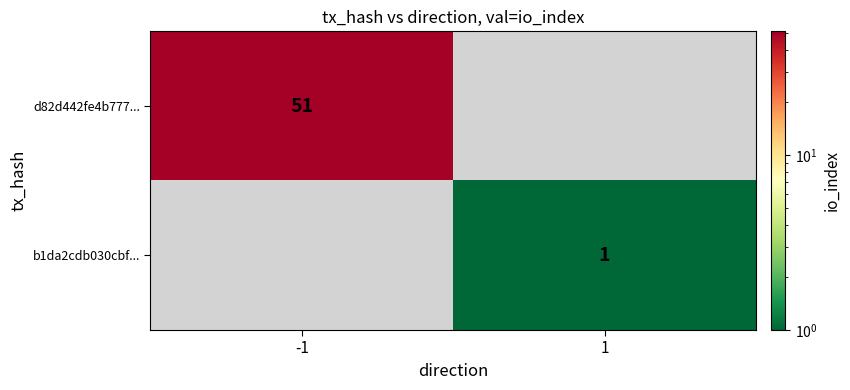

How many series are shown in this chart?

2